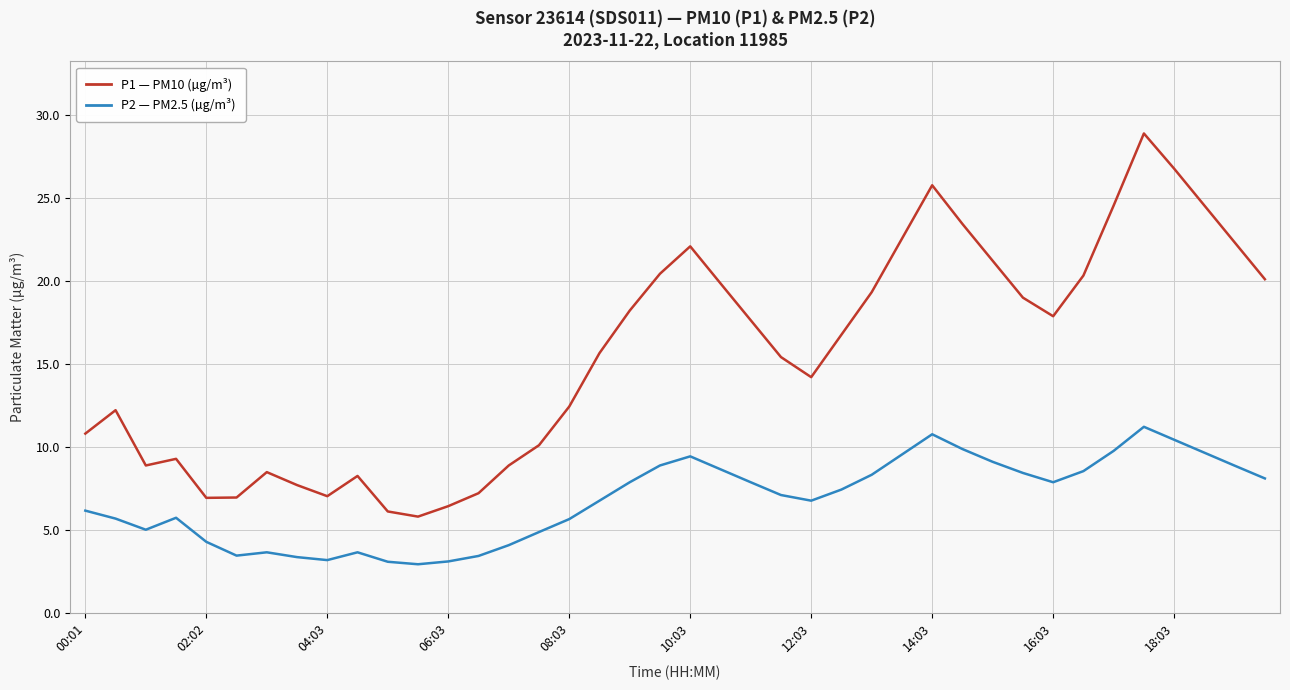

What is the difference between the maximum and minimum values in the P1 — PM10 (µg/m³) series?

23.1